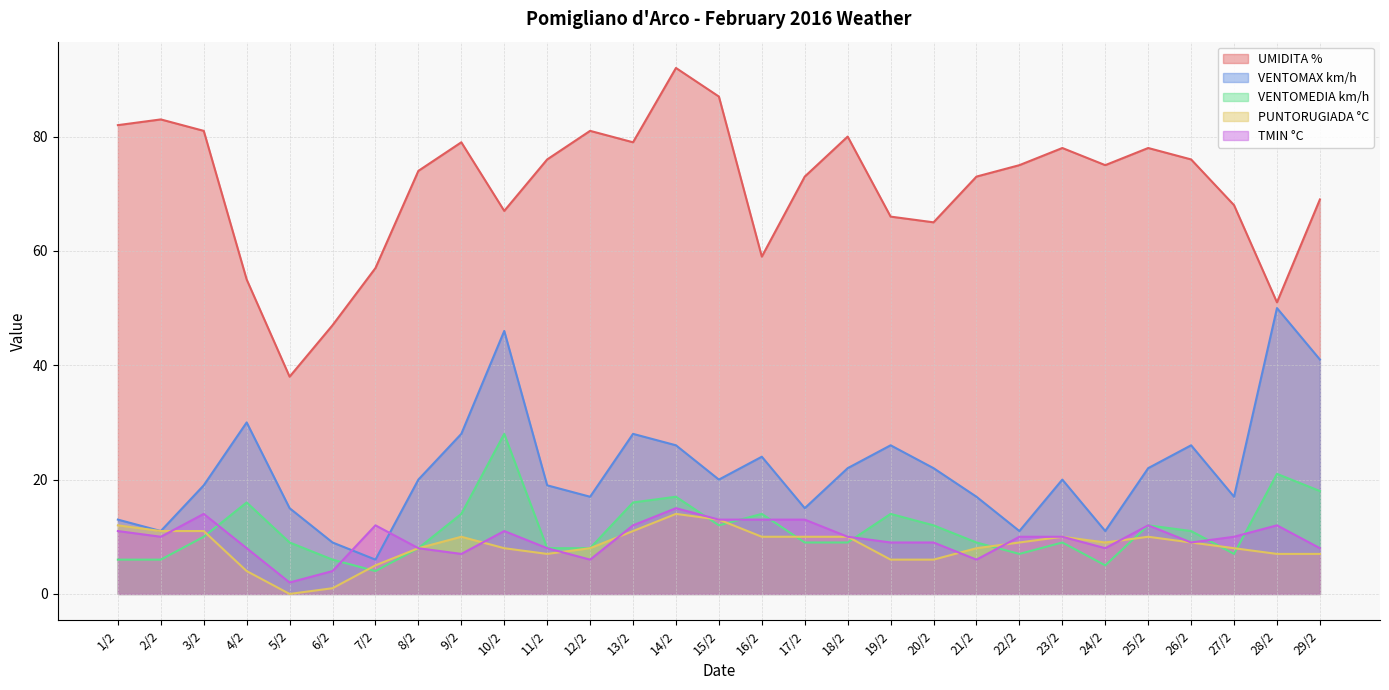

True or false: VENTOMAX km/h and TMIN °C intersect in this chart.

True